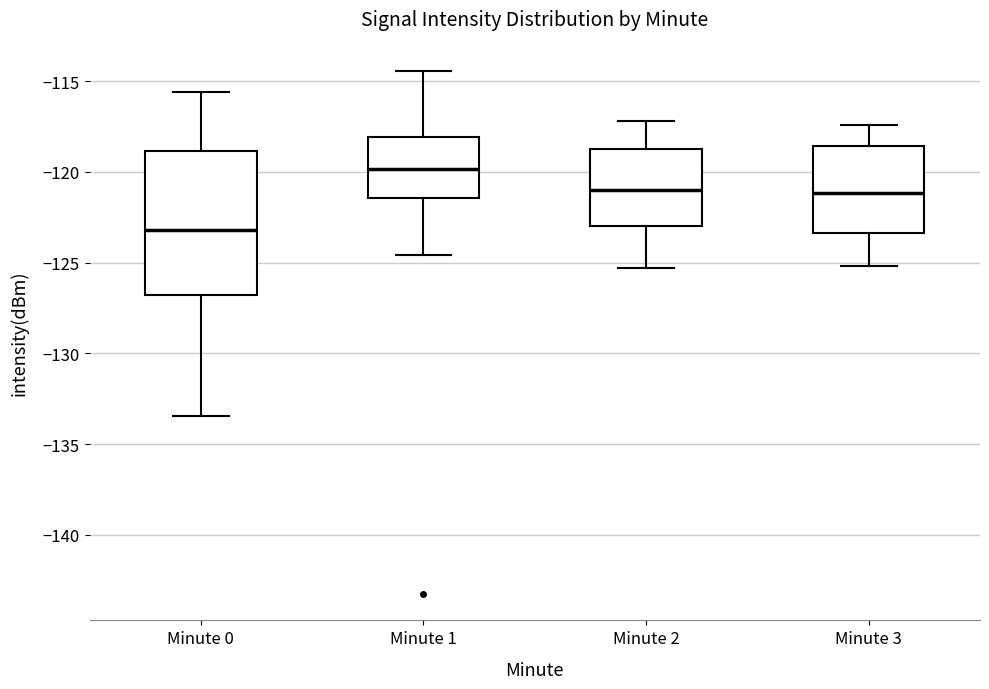

Which box is the tallest, from its lower edge to its upper edge?

Minute 0